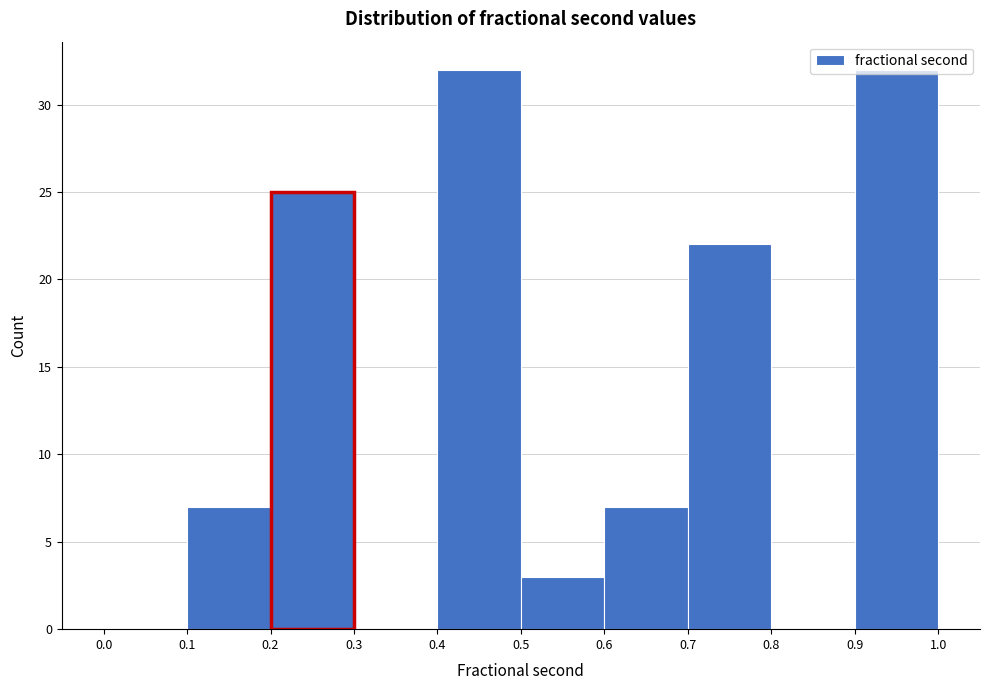

Reading left to right, list every bar in this chart as the range it spans on the x-axis followed by its height. The values are not printed on the chart, so give them approximately, as read against the axis.

0.0 to 0.1: 0
0.1 to 0.2: 7
0.2 to 0.3: 25
0.3 to 0.4: 0
0.4 to 0.5: 32
0.5 to 0.6: 3
0.6 to 0.7: 7
0.7 to 0.8: 22
0.8 to 0.9: 0
0.9 to 1.0: 32